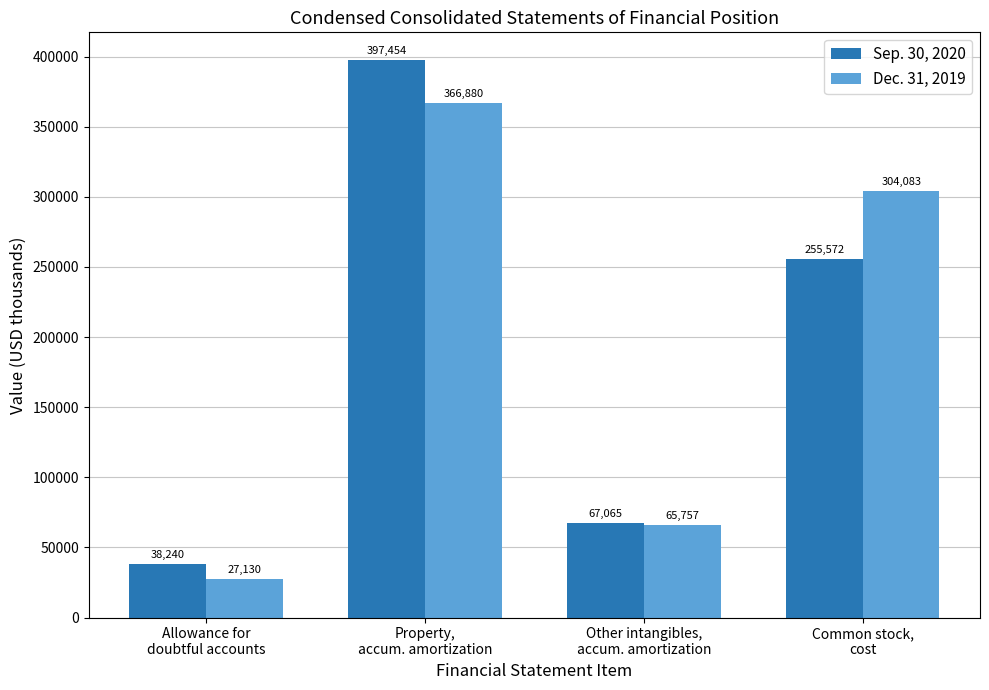

What is the value of the Sep. 30, 2020 bar at the 1st from the left?

38240